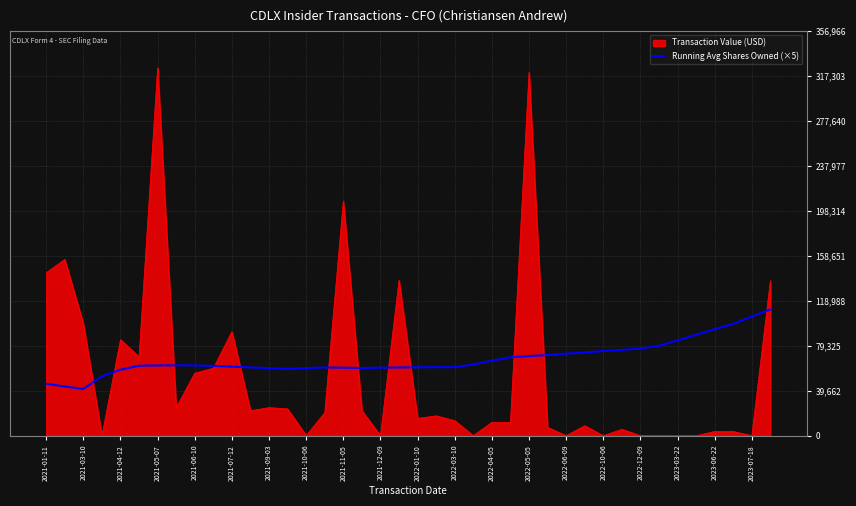

What is the maximum value shown in the chart?

324515.0